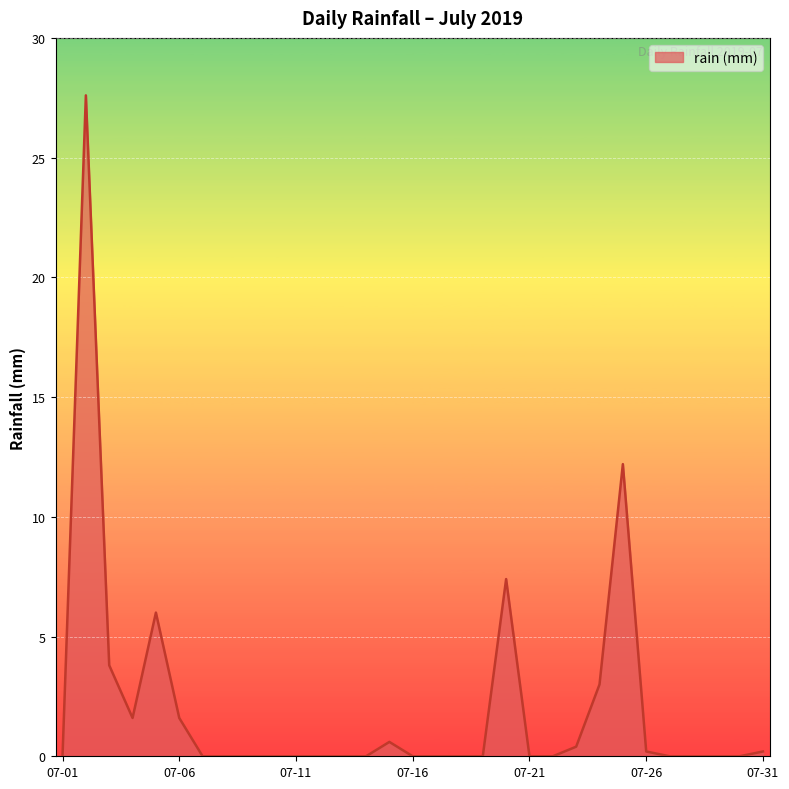

What is the greatest value displayed?

27.6